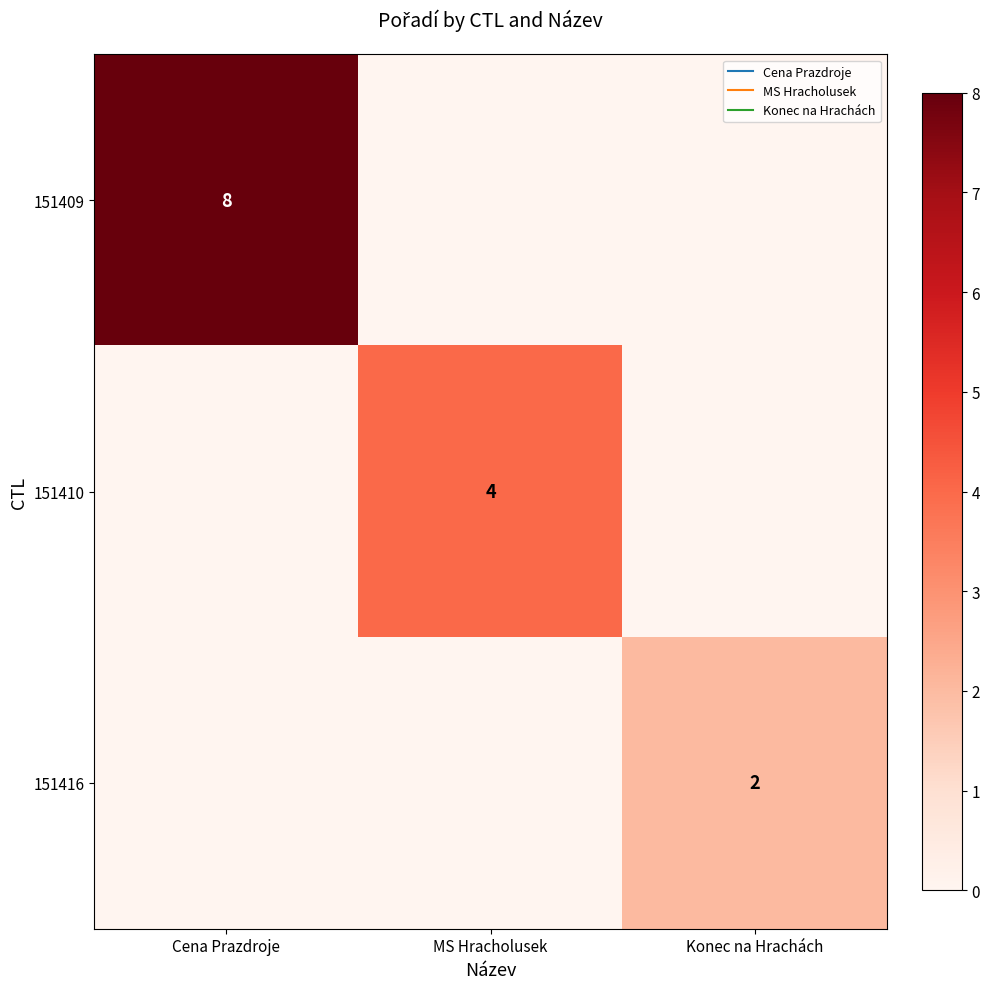

What is the maximum value shown in the chart?

8